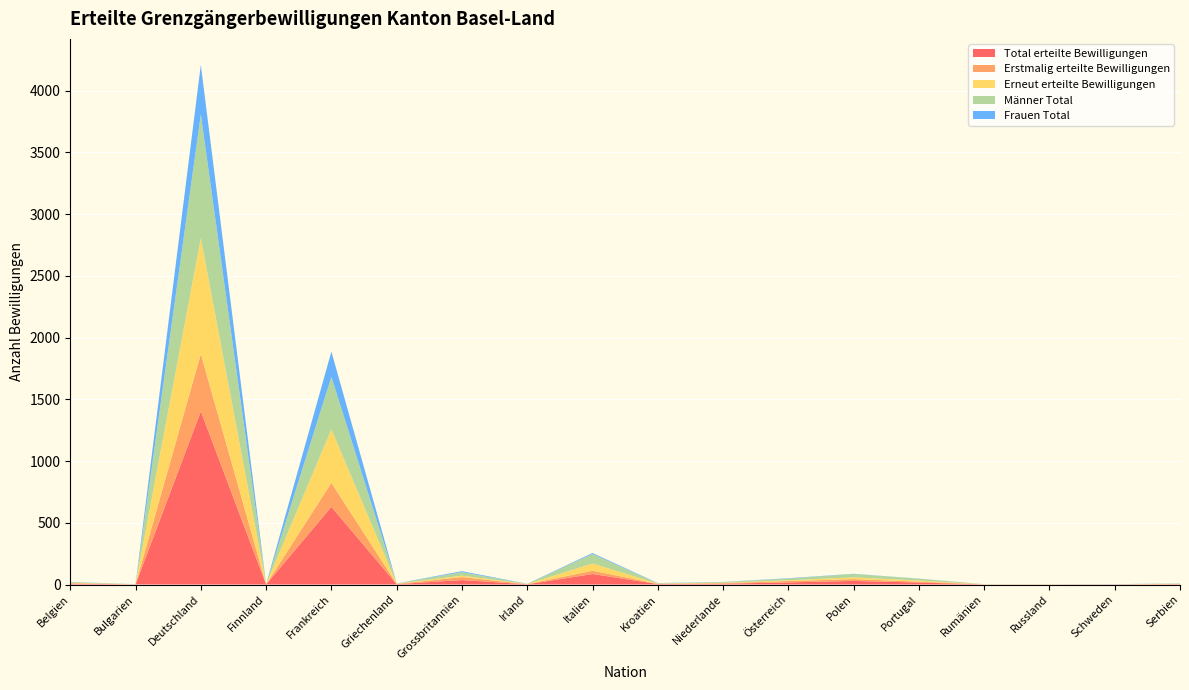

Reading right to left, list all the values displayed in this chart.

Total erteilte Bewilligungen: Serbien=3	Schweden=1	Russland=1	Rumänien=1	Portugal=16	Polen=29	Österreich=17	Niederlande=7	Kroatien=4	Italien=85	Irland=2	Grossbritannien=36	Griechenland=3	Frankreich=629	Finnland=1	Deutschland=1403	Bulgarien=1	Belgien=7
Erstmalig erteilte Bewilligungen: Serbien=1	Schweden=1	Russland=0	Rumänien=0	Portugal=7	Polen=15	Österreich=11	Niederlande=4	Kroatien=2	Italien=27	Irland=1	Grossbritannien=24	Griechenland=2	Frankreich=195	Finnland=0	Deutschland=465	Bulgarien=0	Belgien=4
Erneut erteilte Bewilligungen: Serbien=2	Schweden=0	Russland=1	Rumänien=1	Portugal=9	Polen=14	Österreich=6	Niederlande=3	Kroatien=2	Italien=58	Irland=1	Grossbritannien=12	Griechenland=1	Frankreich=434	Finnland=1	Deutschland=938	Bulgarien=1	Belgien=3
Männer Total: Serbien=2	Schweden=0	Russland=1	Rumänien=1	Portugal=15	Polen=27	Österreich=14	Niederlande=6	Kroatien=2	Italien=77	Irland=1	Grossbritannien=28	Griechenland=3	Frankreich=424	Finnland=0	Deutschland=1002	Bulgarien=0	Belgien=6
Frauen Total: Serbien=1	Schweden=1	Russland=0	Rumänien=0	Portugal=1	Polen=2	Österreich=3	Niederlande=1	Kroatien=2	Italien=8	Irland=1	Grossbritannien=8	Griechenland=0	Frankreich=205	Finnland=1	Deutschland=401	Bulgarien=1	Belgien=1